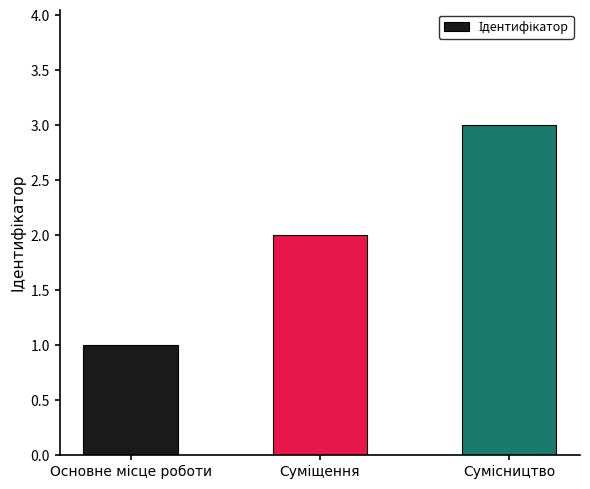

What is the difference between the maximum and minimum values?

2